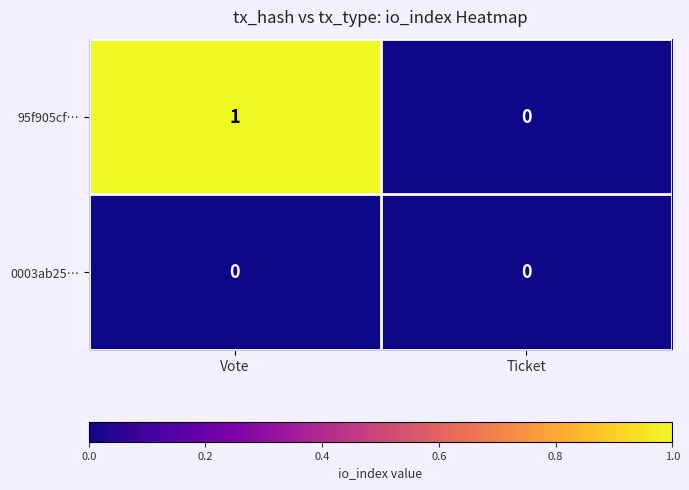

Reading left to right, extract all data points from this chart.

95f905cf…: Vote=1	Ticket=0
0003ab25…: Vote=0	Ticket=0